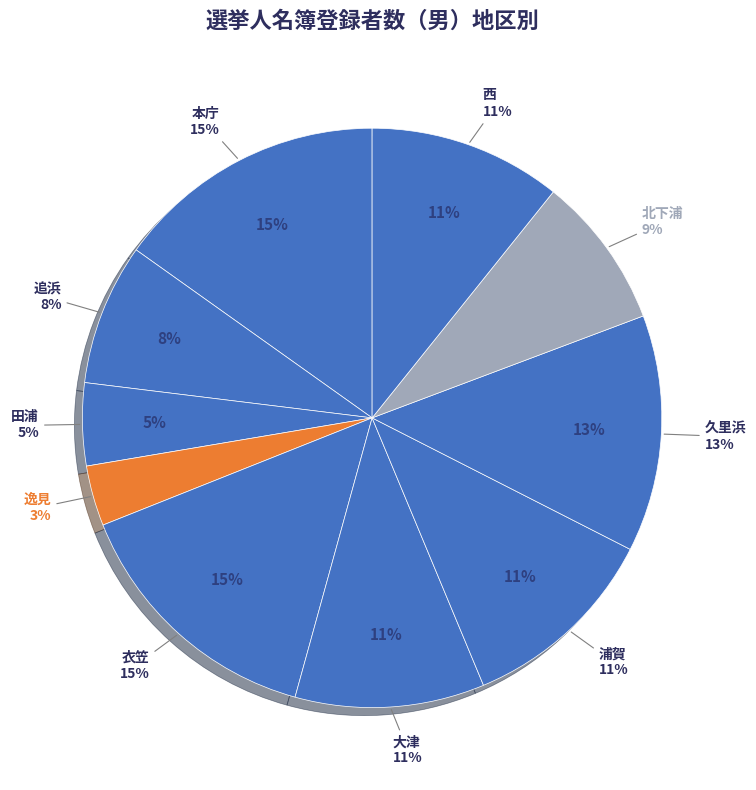

Combined, do 追浜 and 田浦 account for over 50%?

No